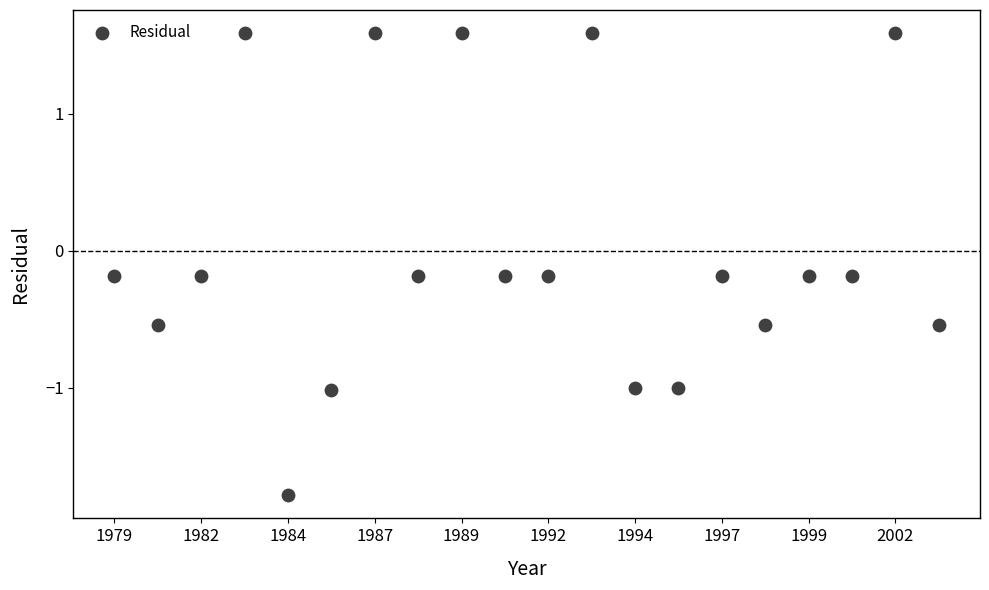

What is the range of Y values (max minus min)?

3.4